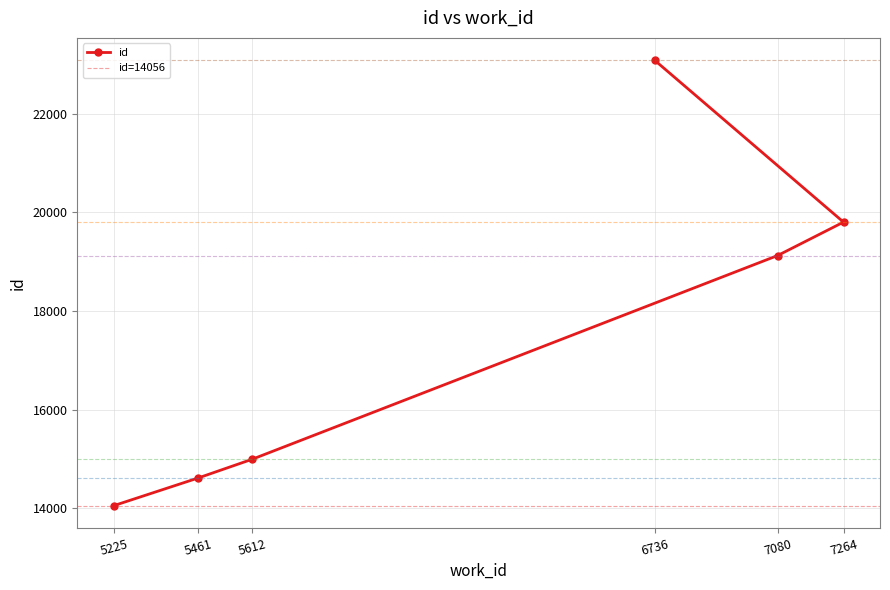

Which label corresponds to the smallest value in the chart?

5225